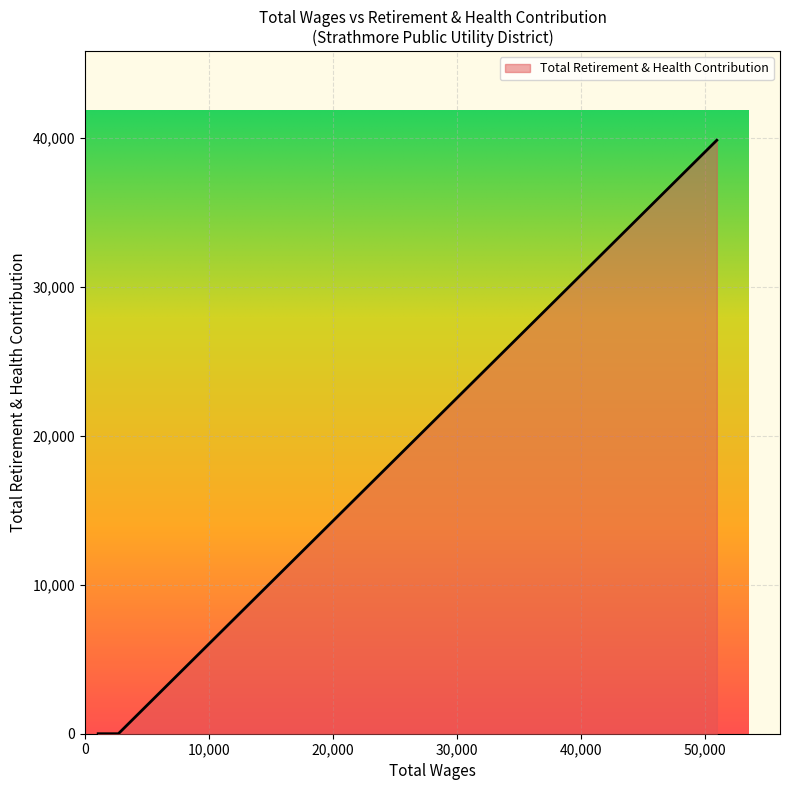

How many lines are shown in the chart?

1